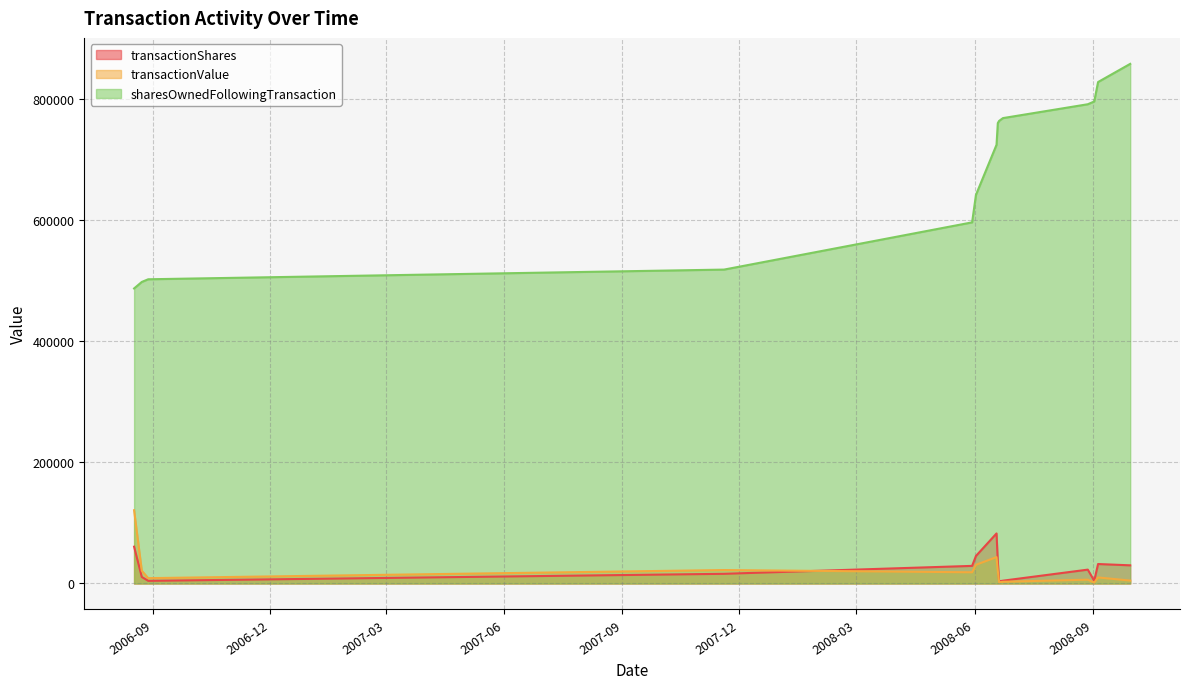

Which series has the widest spread of values?

sharesOwnedFollowingTransaction